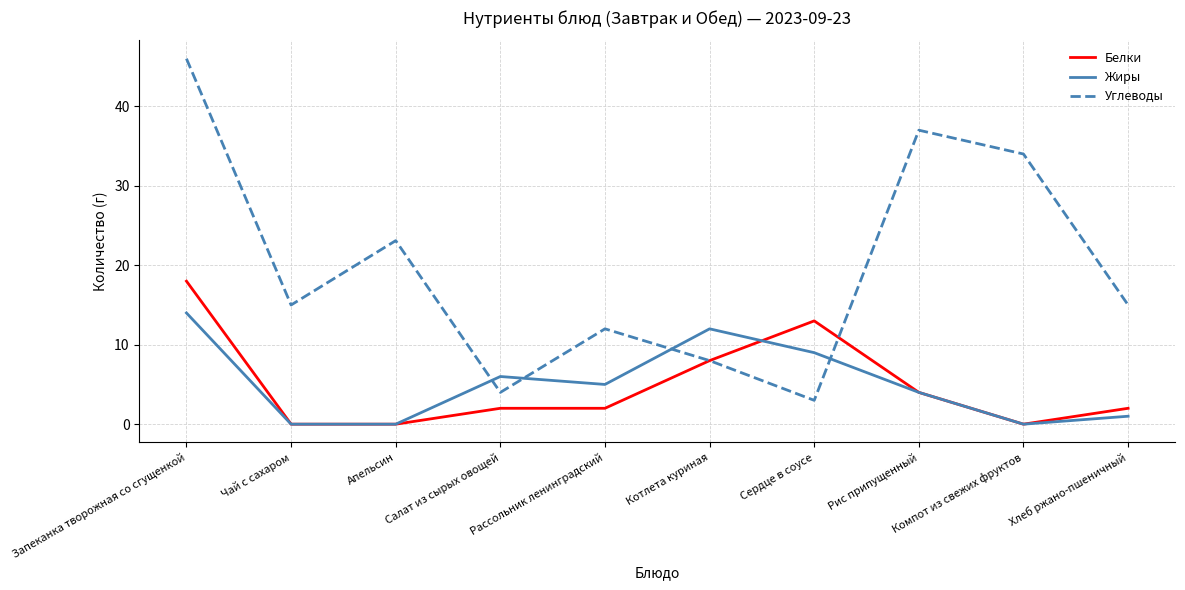

Reading left to right, list all the values displayed in this chart.

Белки: Запеканка творожная со сгущенкой=18.0	Чай с сахаром=0.0	Апельсин=0.0	Салат из сырых овощей=2.0	Рассольник ленинградский=2.0	Котлета куриная=8.0	Сердце в соусе=13.0	Рис припущенный=4.0	Компот из свежих фруктов=0.0	Хлеб ржано-пшеничный=2.0
Жиры: Запеканка творожная со сгущенкой=14.0	Чай с сахаром=0.0	Апельсин=0.0	Салат из сырых овощей=6.0	Рассольник ленинградский=5.0	Котлета куриная=12.0	Сердце в соусе=9.0	Рис припущенный=4.0	Компот из свежих фруктов=0.0	Хлеб ржано-пшеничный=1.0
Углеводы: Запеканка творожная со сгущенкой=46.0	Чай с сахаром=15.0	Апельсин=23.1	Салат из сырых овощей=4.0	Рассольник ленинградский=12.0	Котлета куриная=8.0	Сердце в соусе=3.0	Рис припущенный=37.0	Компот из свежих фруктов=34.0	Хлеб ржано-пшеничный=15.0